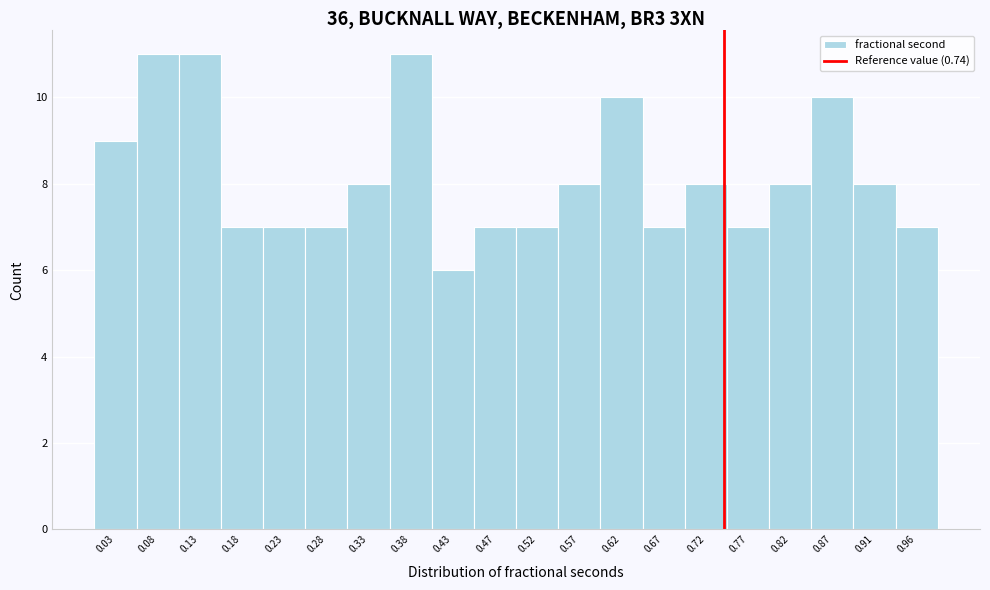

Reading left to right, list every bar in this chart as the range it spans on the x-axis followed by its height. Neither the bar edges nor the heights are printed on the chart, so give them approximately, as read against the axes.

0.010 to 0.060: 9
0.060 to 0.110: 11
0.110 to 0.155: 11
0.155 to 0.205: 7
0.205 to 0.255: 7
0.255 to 0.305: 7
0.305 to 0.350: 8
0.350 to 0.400: 11
0.400 to 0.450: 6
0.450 to 0.500: 7
0.500 to 0.550: 7
0.550 to 0.595: 8
0.595 to 0.645: 10
0.645 to 0.695: 7
0.695 to 0.745: 8
0.745 to 0.790: 7
0.790 to 0.840: 8
0.840 to 0.890: 10
0.890 to 0.940: 8
0.940 to 0.990: 7